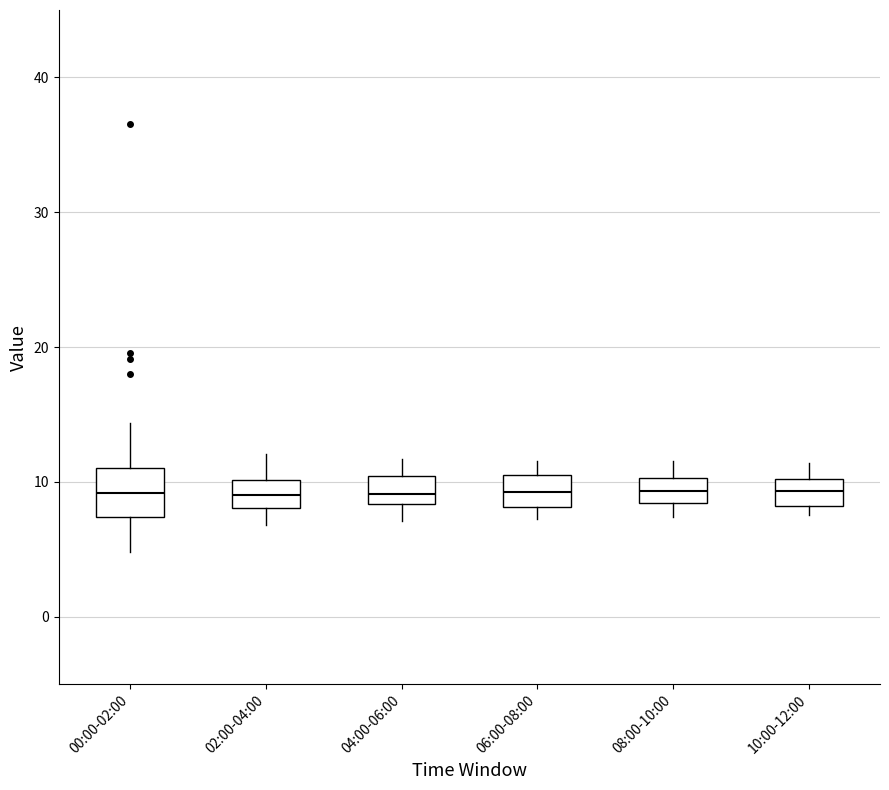

Reading left to right, transcribe this box plot: for each box, give where its median line is, the range the box spans, and where its two whiskers end, as read against the y-axis. The values are not printed on the chart, so give them approximately, as read against the axis.

00:00-02:00: median 9, box 7 to 11, whiskers 5 to 14
02:00-04:00: median 9, box 8 to 10, whiskers 7 to 12
04:00-06:00: median 9, box 8 to 10, whiskers 7 to 12
06:00-08:00: median 9, box 8 to 11, whiskers 7 to 12
08:00-10:00: median 9, box 8 to 10, whiskers 7 to 12
10:00-12:00: median 9, box 8 to 10, whiskers 8 (just below the box's lower edge) to 11